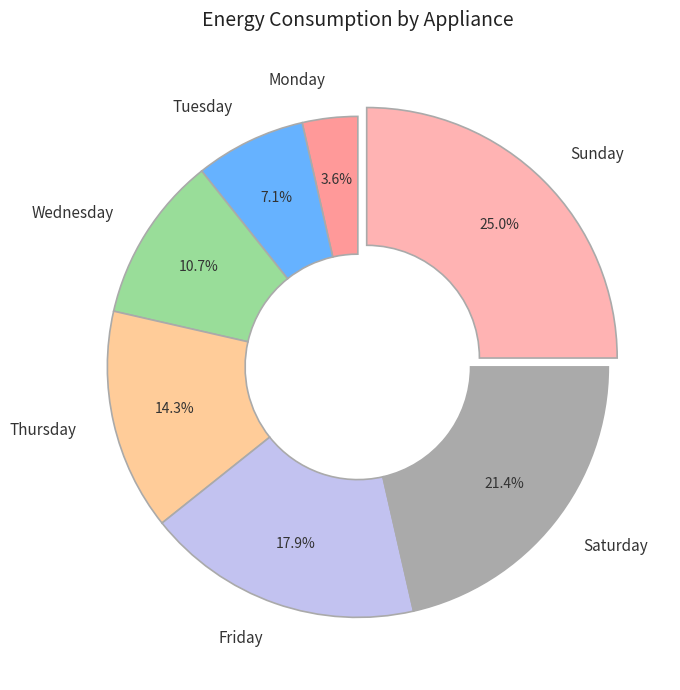

Between Thursday and Saturday, which is larger?

Saturday